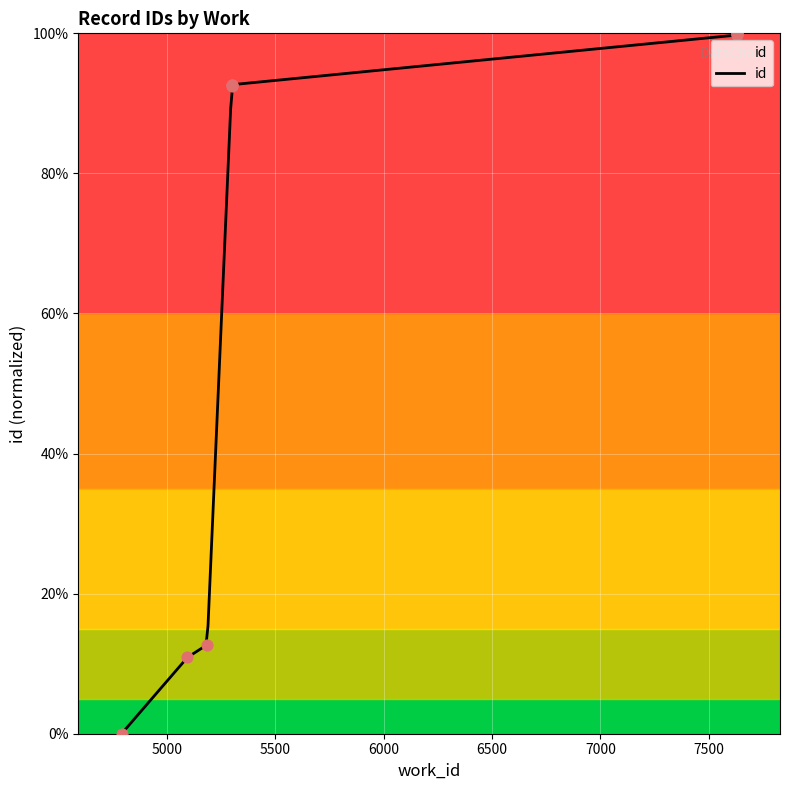

What is the change in value from 7629 to 7629?

+0.2